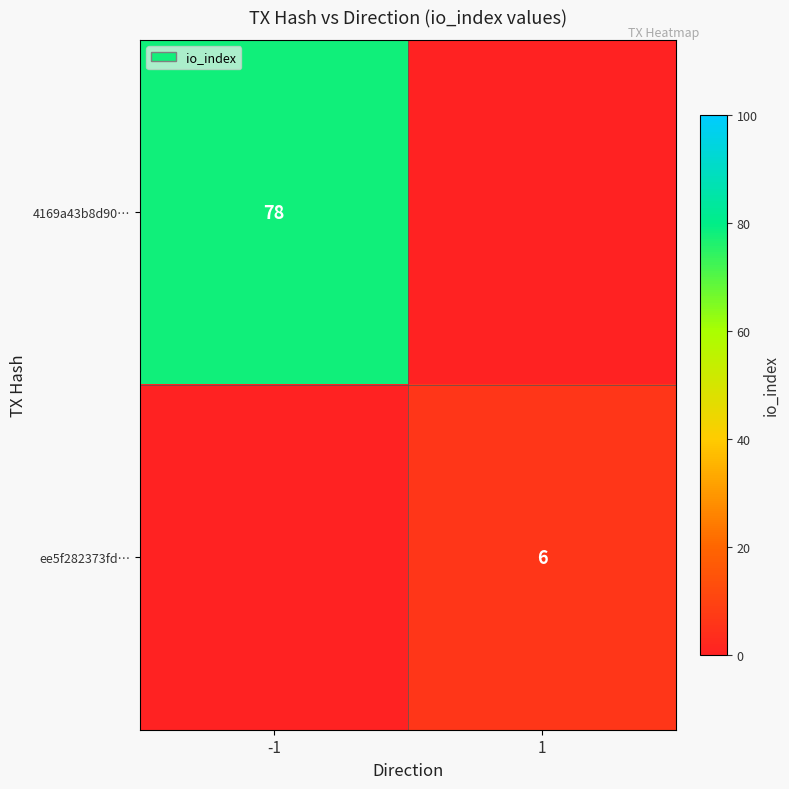

The value of 4169a43b8d90… at 1 is 0. True or false?

True